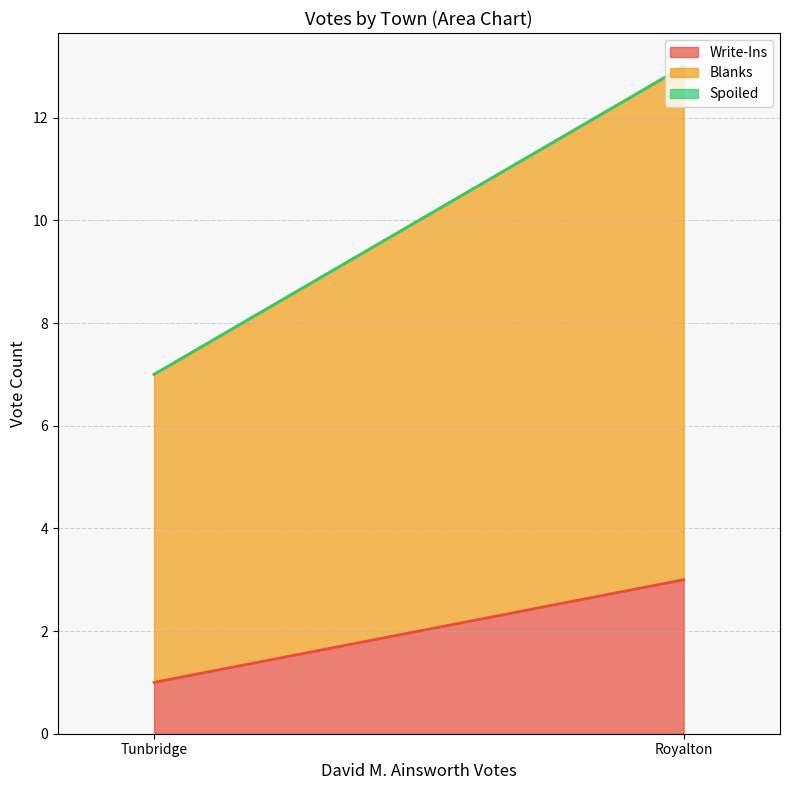

What is the total value across all series at Royalton?

13